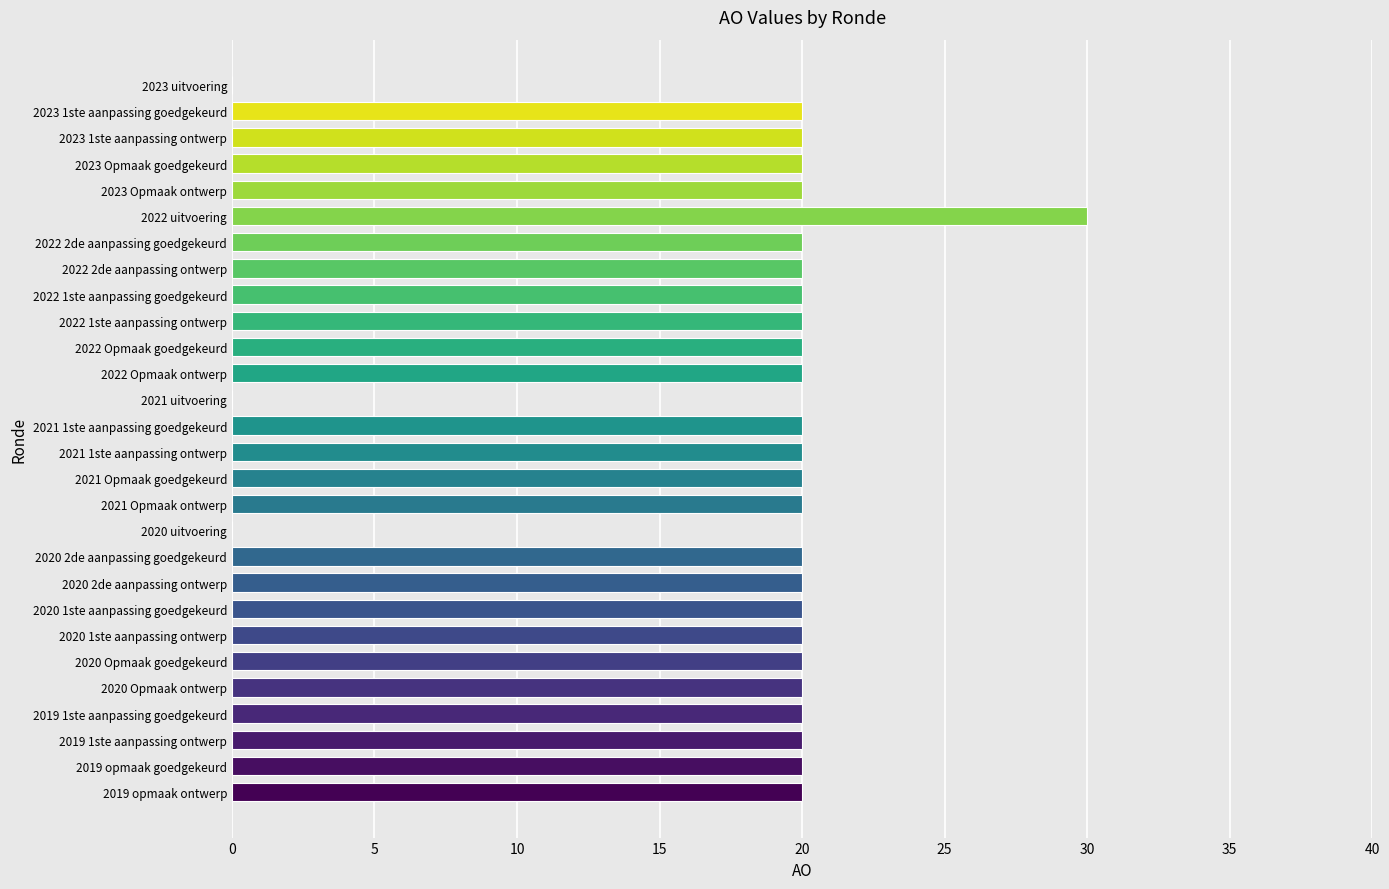

Reading top to bottom, list all the values displayed in this chart.

2023 uitvoering=0	2023 1ste aanpassing goedgekeurd=20	2023 1ste aanpassing ontwerp=20	2023 Opmaak goedgekeurd=20	2023 Opmaak ontwerp=20	2022 uitvoering=30	2022 2de aanpassing goedgekeurd=20	2022 2de aanpassing ontwerp=20	2022 1ste aanpassing goedgekeurd=20	2022 1ste aanpassing ontwerp=20	2022 Opmaak goedgekeurd=20	2022 Opmaak ontwerp=20	2021 uitvoering=0	2021 1ste aanpassing goedgekeurd=20	2021 1ste aanpassing ontwerp=20	2021 Opmaak goedgekeurd=20	2021 Opmaak ontwerp=20	2020 uitvoering=0	2020 2de aanpassing goedgekeurd=20	2020 2de aanpassing ontwerp=20	2020 1ste aanpassing goedgekeurd=20	2020 1ste aanpassing ontwerp=20	2020 Opmaak goedgekeurd=20	2020 Opmaak ontwerp=20	2019 1ste aanpassing goedgekeurd=20	2019 1ste aanpassing ontwerp=20	2019 opmaak goedgekeurd=20	2019 opmaak ontwerp=20